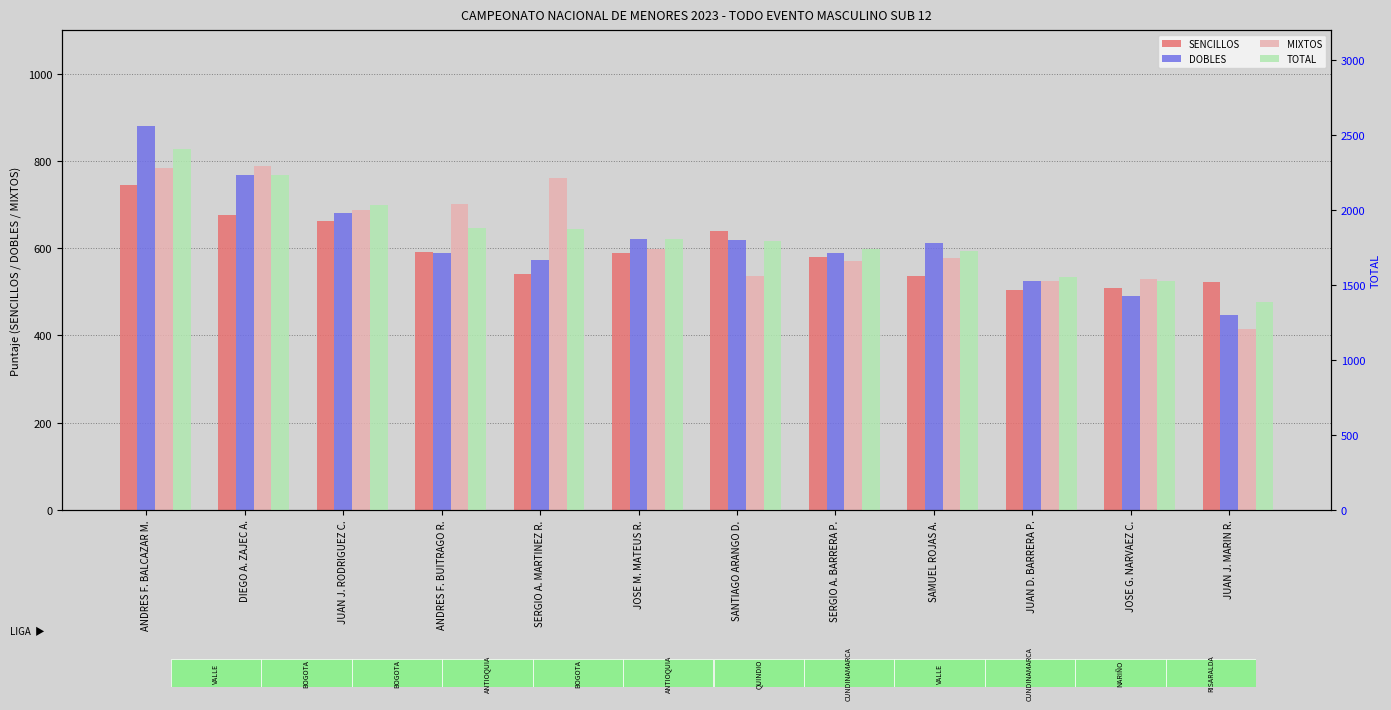

What are all the series names shown in the legend?

SENCILLOS, DOBLES, MIXTOS, TOTAL